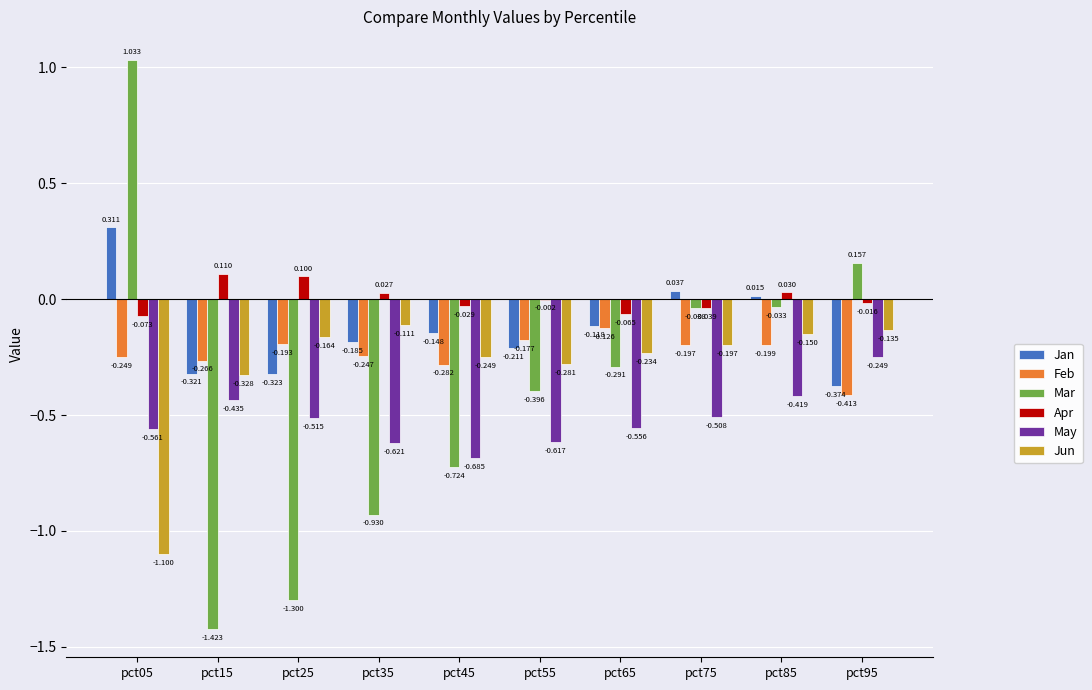

Which series changed the most between pct05 and pct75?

Mar